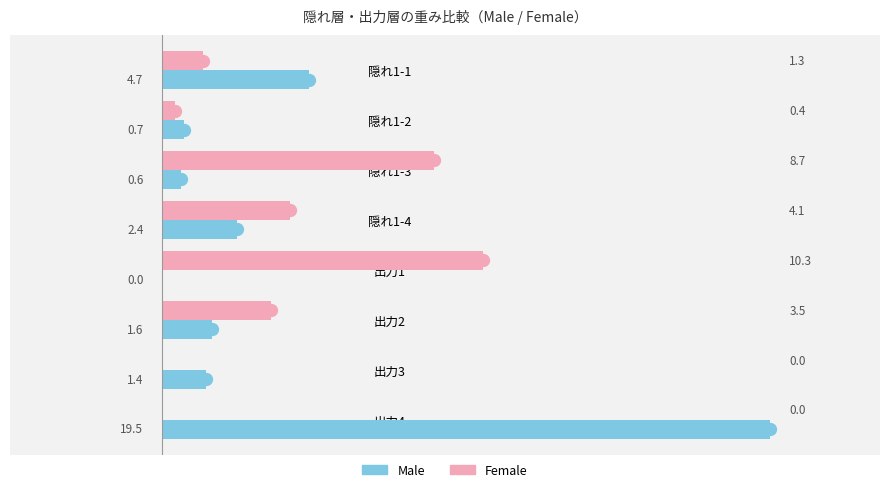

What is the sum of the Male values at 隠れ1-2 and 隠れ1-4?

3.1